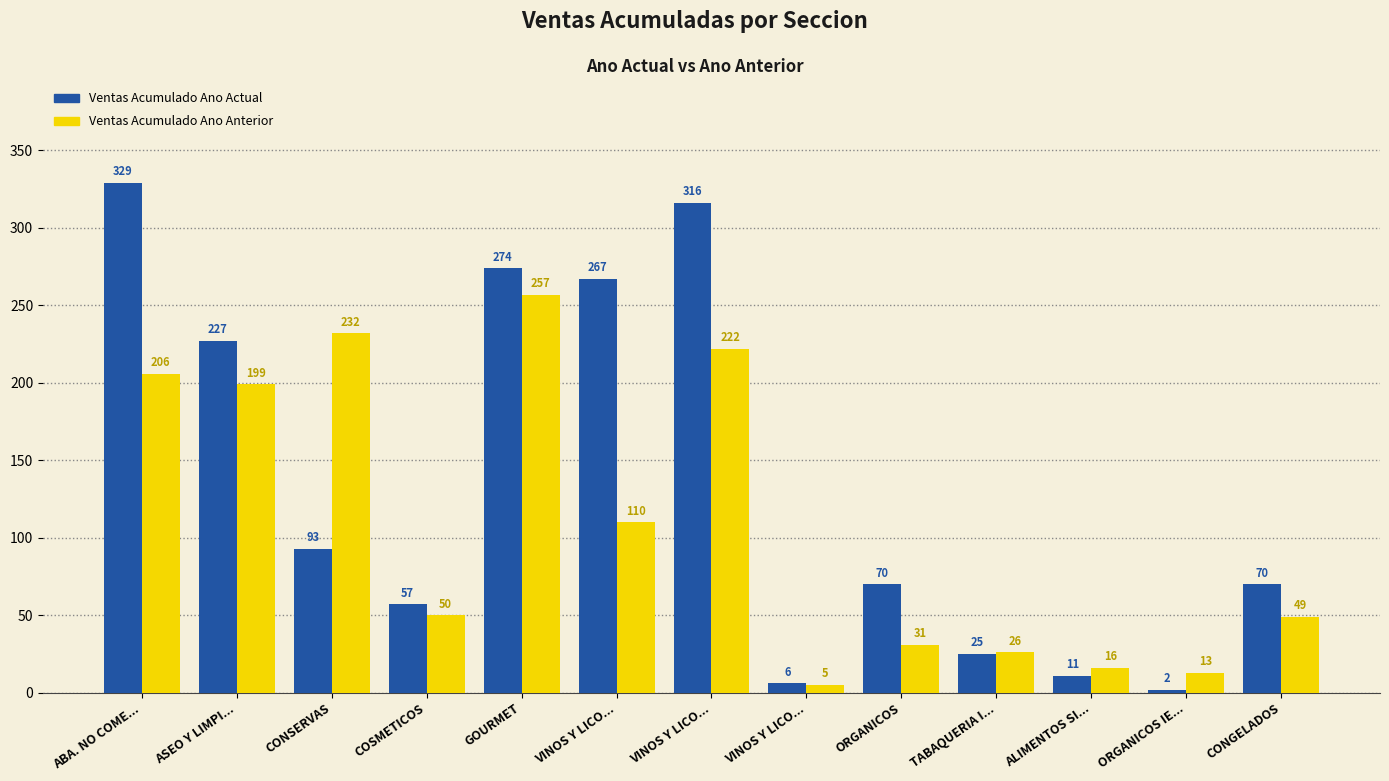

How many bars are there in each group?

2